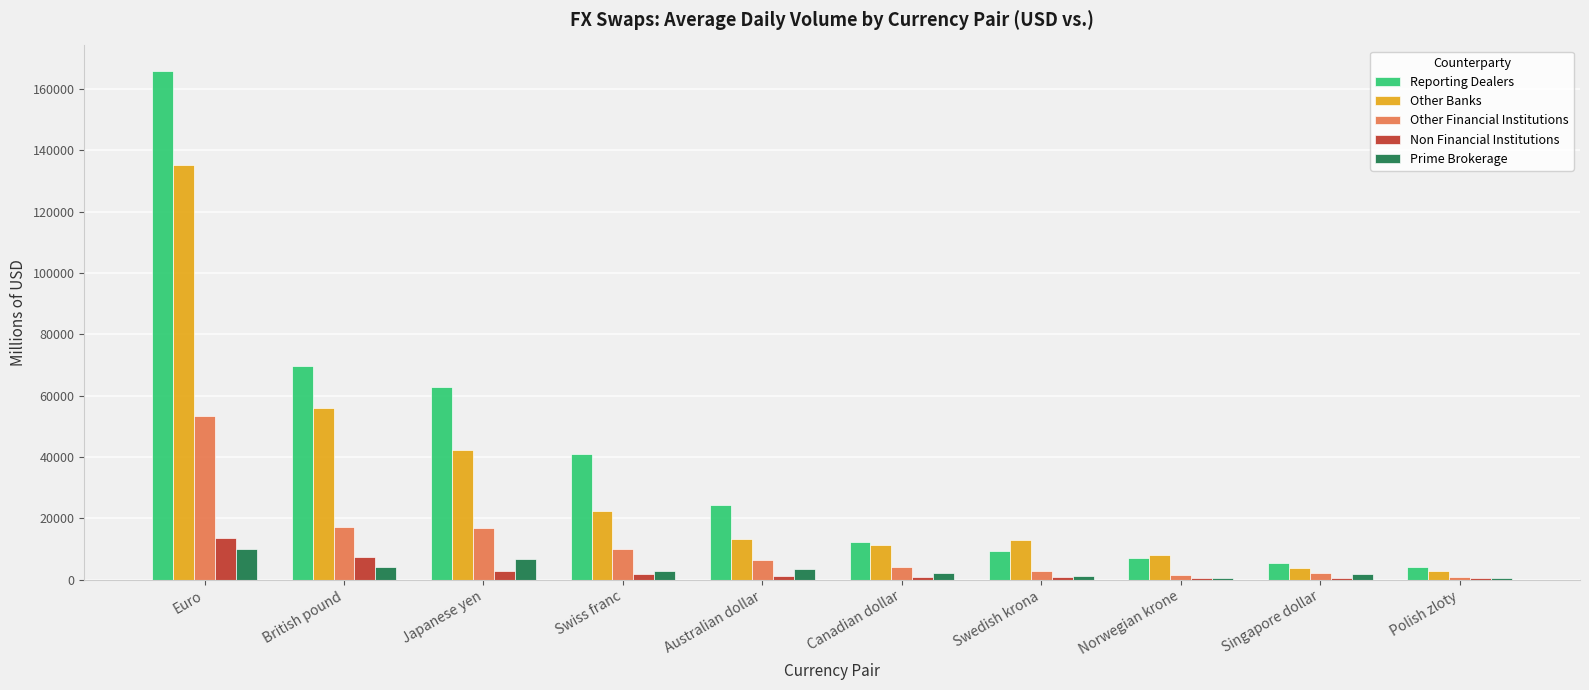

Are the bars horizontal?

No